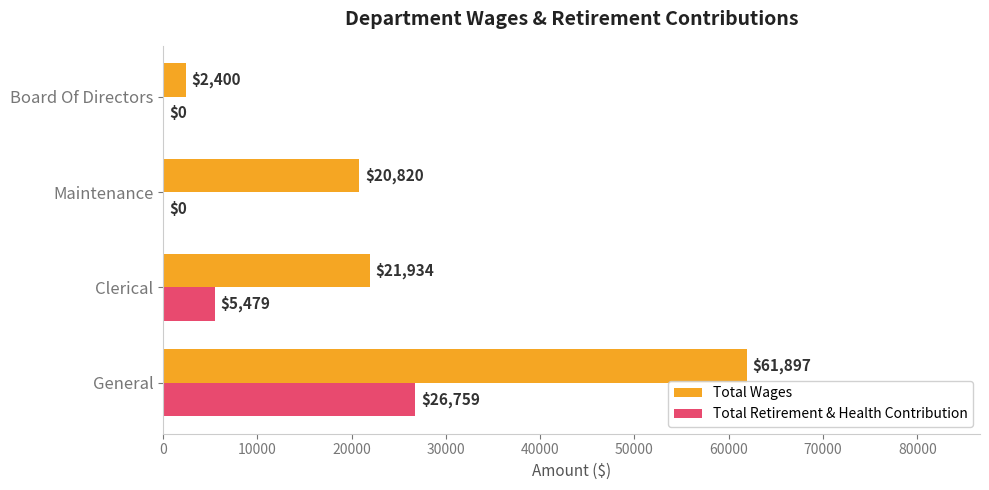

How many Total Retirement & Health Contribution values are between 0 and 26759?

4